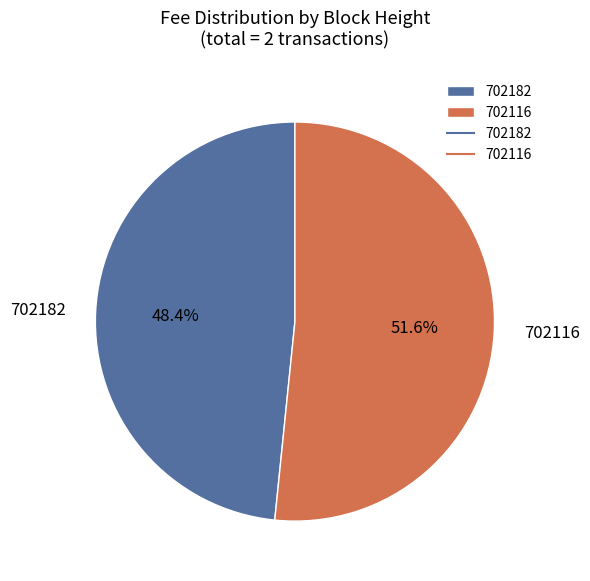

Count the number of slices in the pie.

2